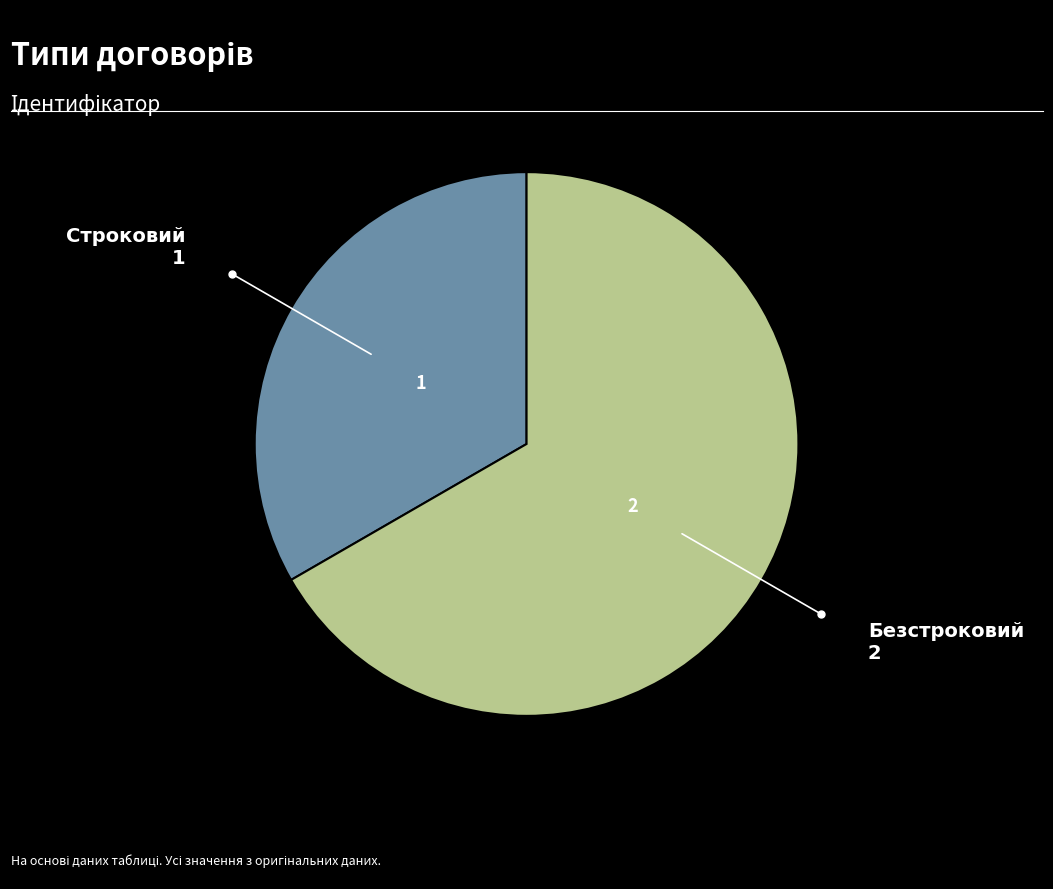

Is there a majority slice in this chart?

Yes